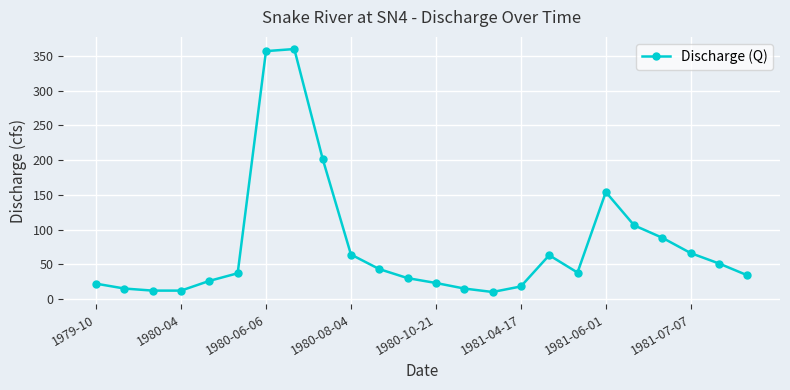

What is the difference between the second highest and minimum values?

347